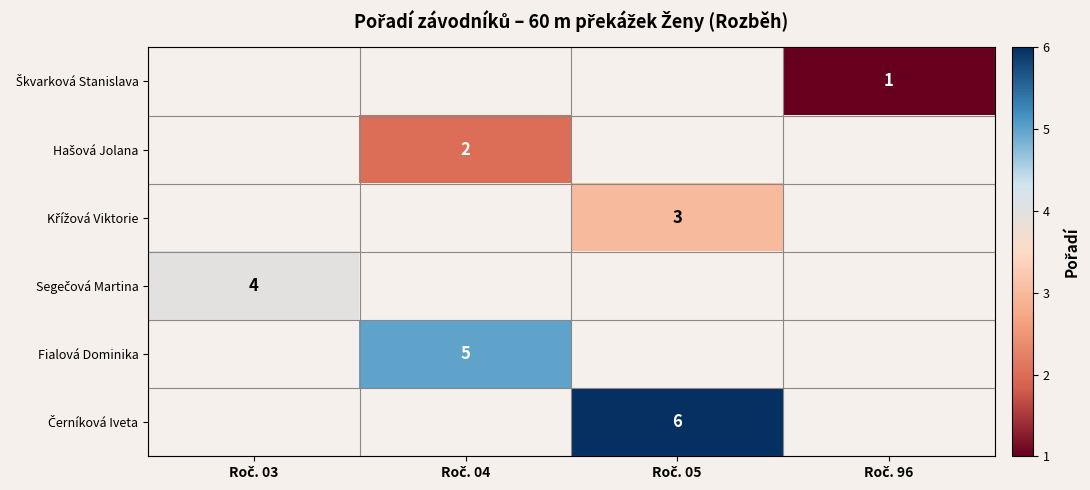

List the series in order of their overall mean, lowest first.

Škvarková Stanislava, Hašová Jolana, Křížová Viktorie, Segečová Martina, Fialová Dominika, Černíková Iveta